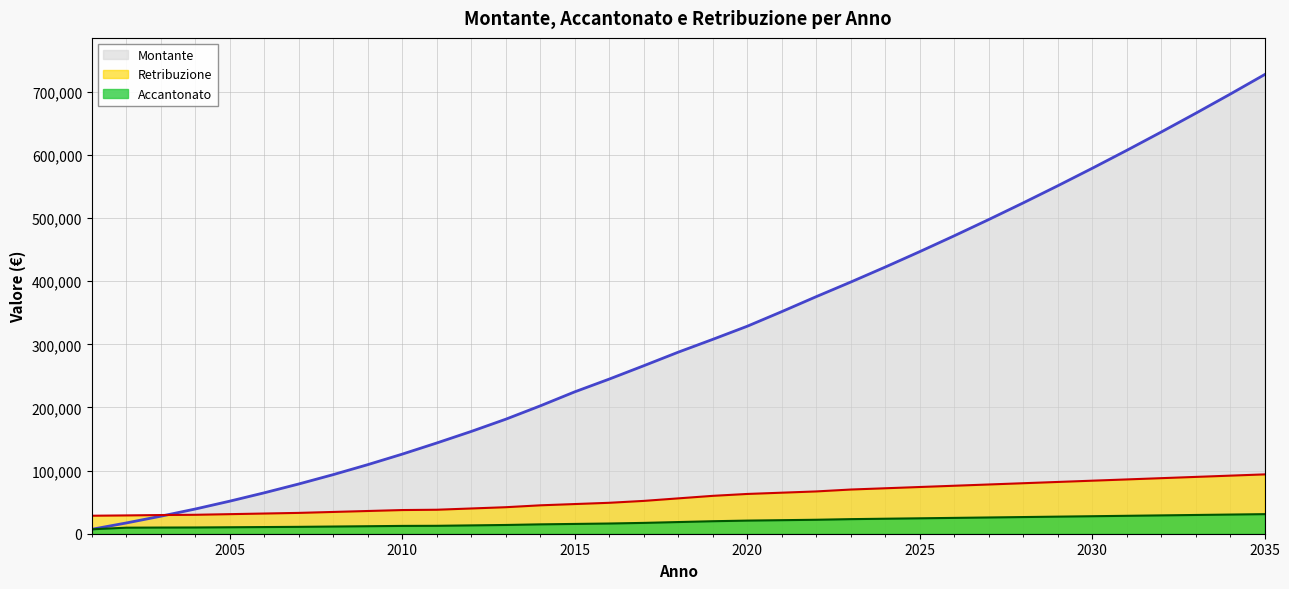

Which series has the widest spread of values?

Montante